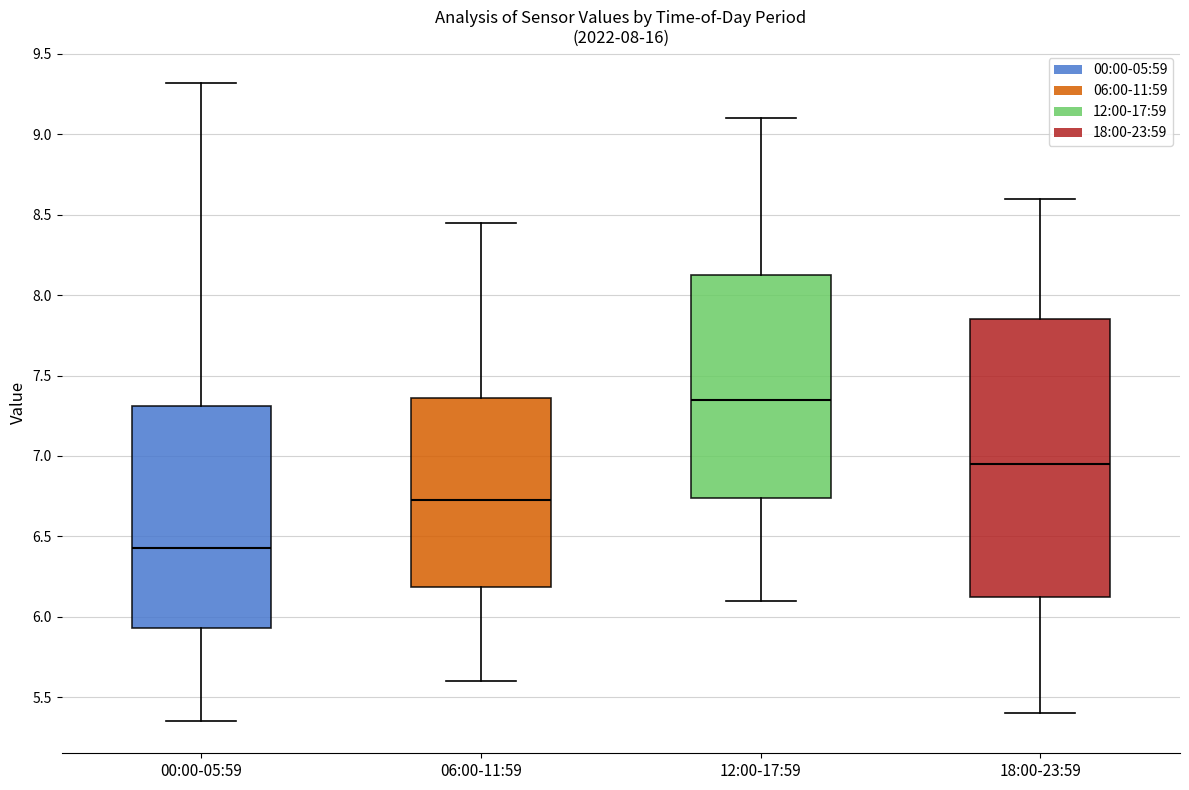

Comparing the boxes themselves (not the whiskers), which one is the tallest?

18:00-23:59